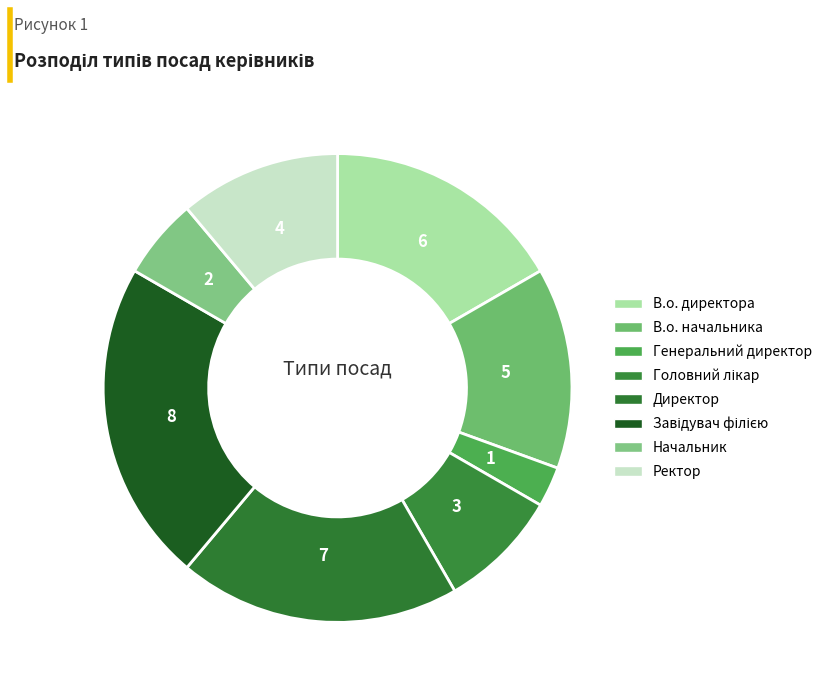

To the nearest percent, what is the difference between the Ректор and Директор slice percentages?

8%